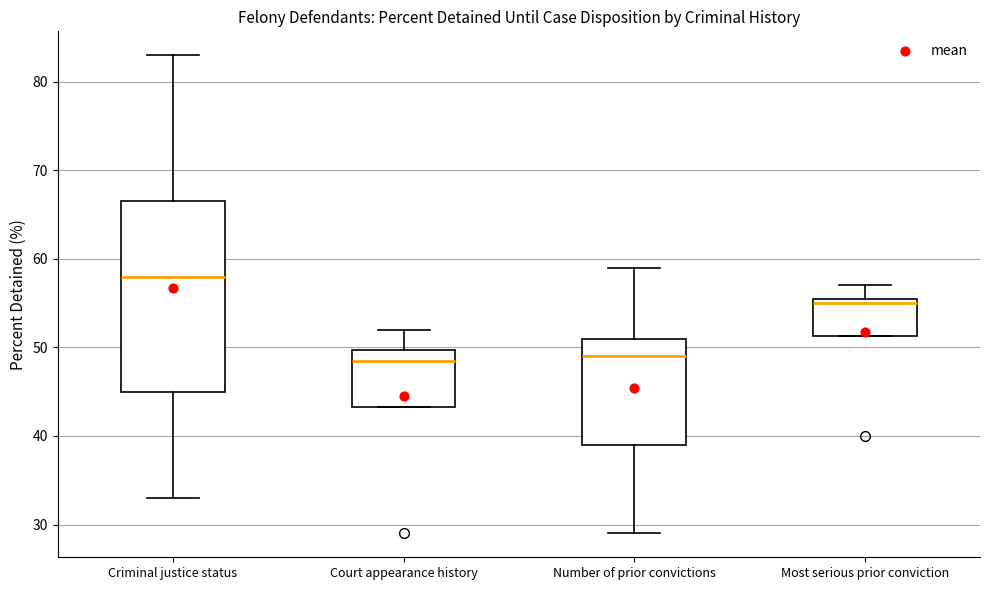

Reading left to right, read every box against the y-axis: the position of its median line, the range the box covers, and the ends of its whiskers. The values are not printed on the chart, so give them approximately, as read against the axis.

Criminal justice status: median 58, box 45 to 67, whiskers 33 to 83
Court appearance history: median 49, box 43 to 50, whiskers 43 to 52
Number of prior convictions: median 49, box 39 to 51, whiskers 29 to 59
Most serious prior conviction: median 55, box 51 to 56, whiskers 51 to 57